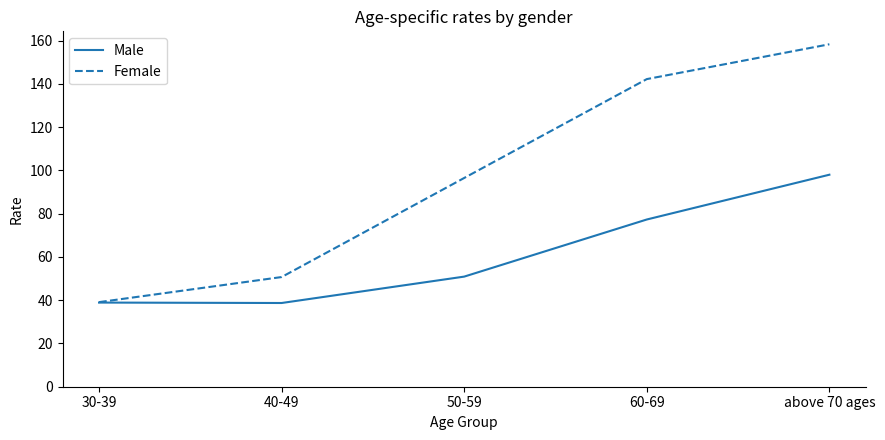

At which label does Female first exceed 96?

50-59